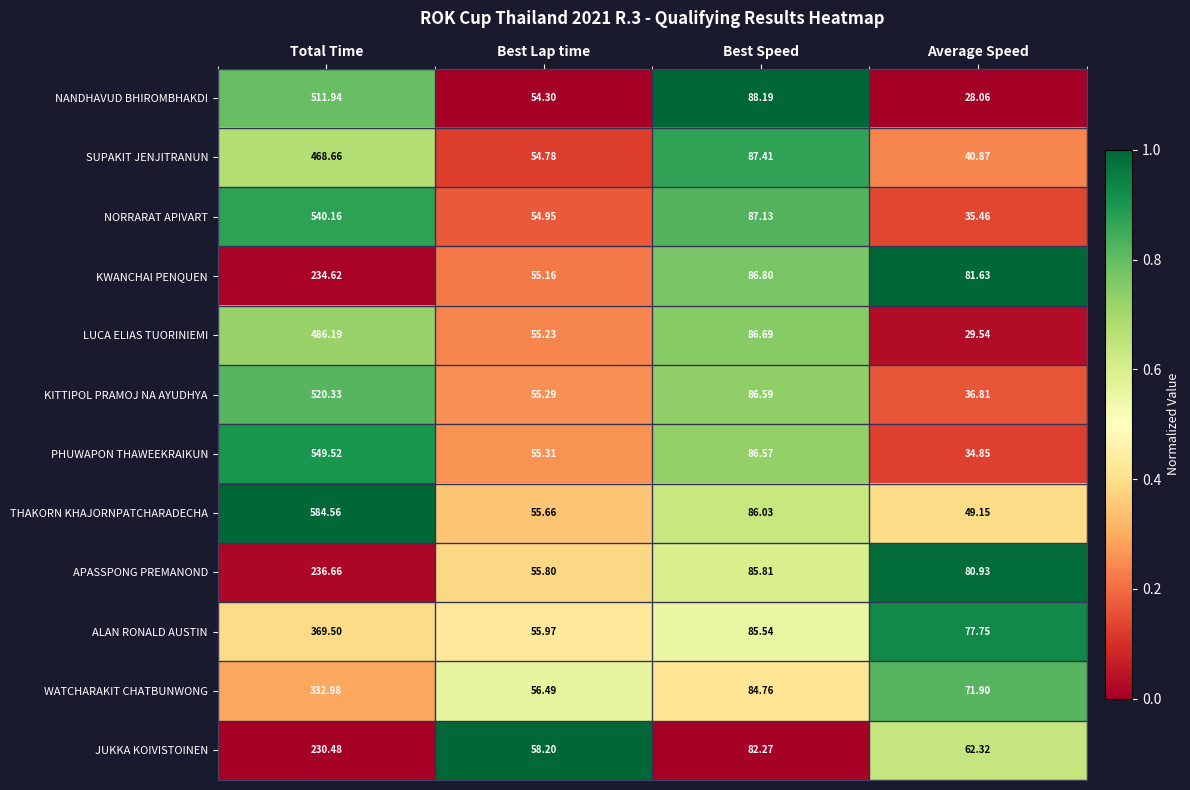

At which category does the chart reach its minimum across all series?

Average Speed